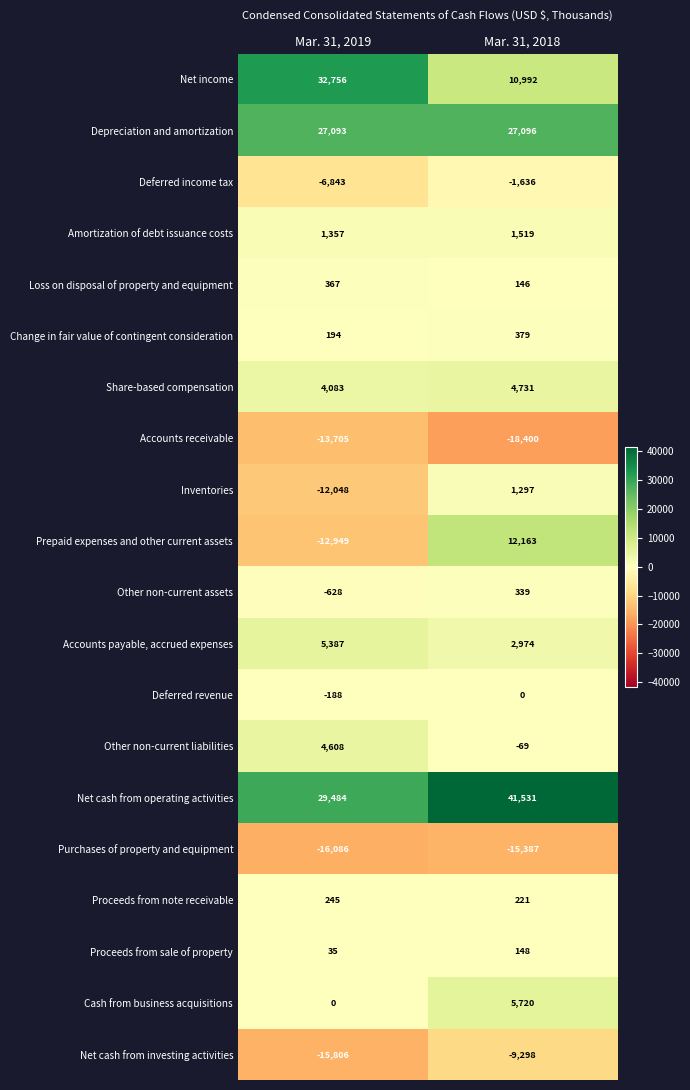

Is it true that Prepaid expenses and other current assets equals 12163 at Mar. 31, 2018?

True